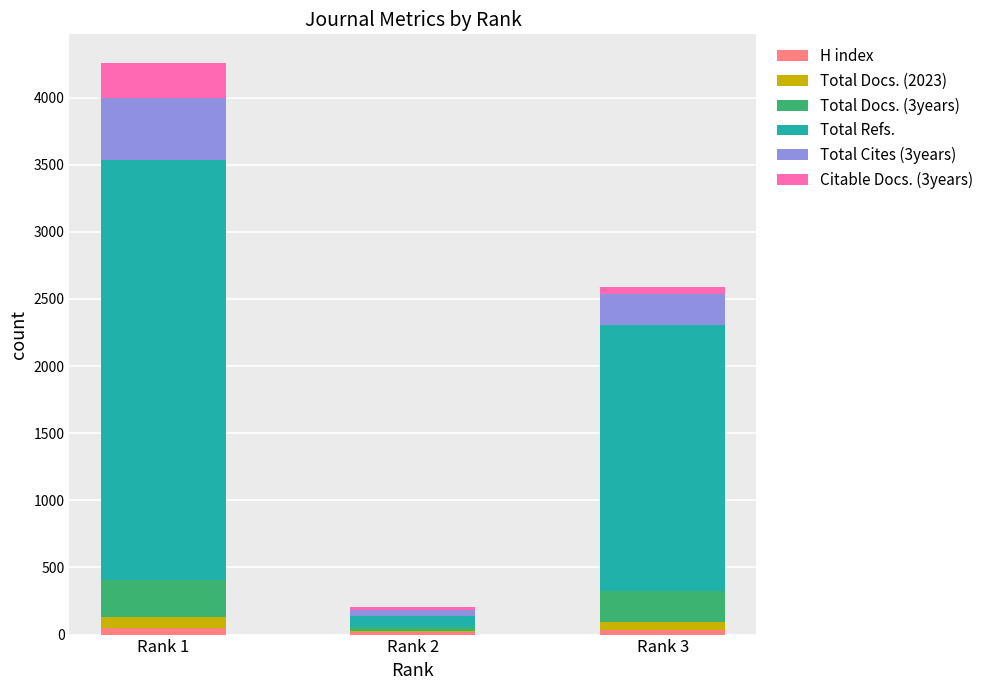

At which category is the sum across all series the highest?

Rank 1